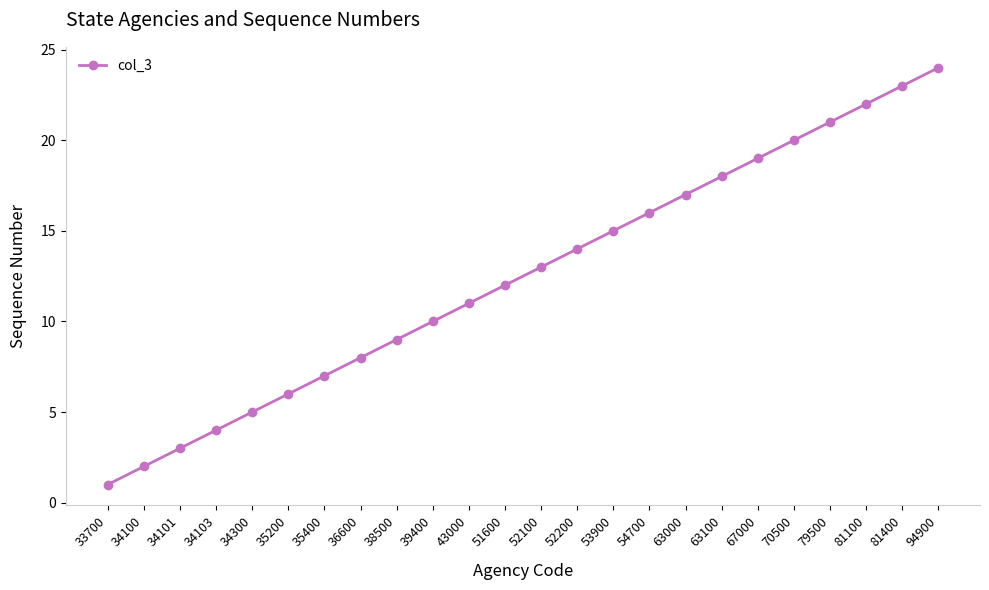

Rank the categories by value from lowest to highest.

33700, 34100, 34101, 34103, 34300, 35200, 35400, 36600, 38500, 39400, 43000, 51600, 52100, 52200, 53900, 54700, 63000, 63100, 67000, 70500, 79500, 81100, 81400, 94900